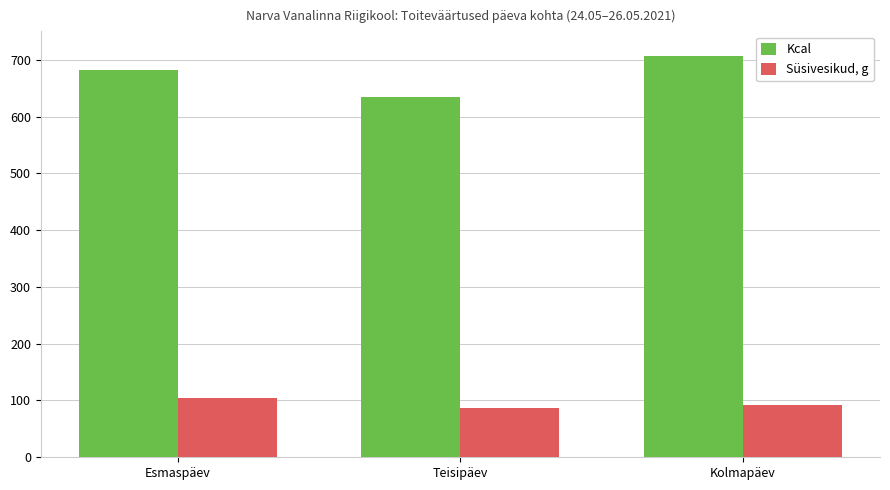

Reading right to left, extract all data points from this chart.

Kcal: 706.2	635.0	681.3
Süsivesikud, g: 92.1	87.2	103.9